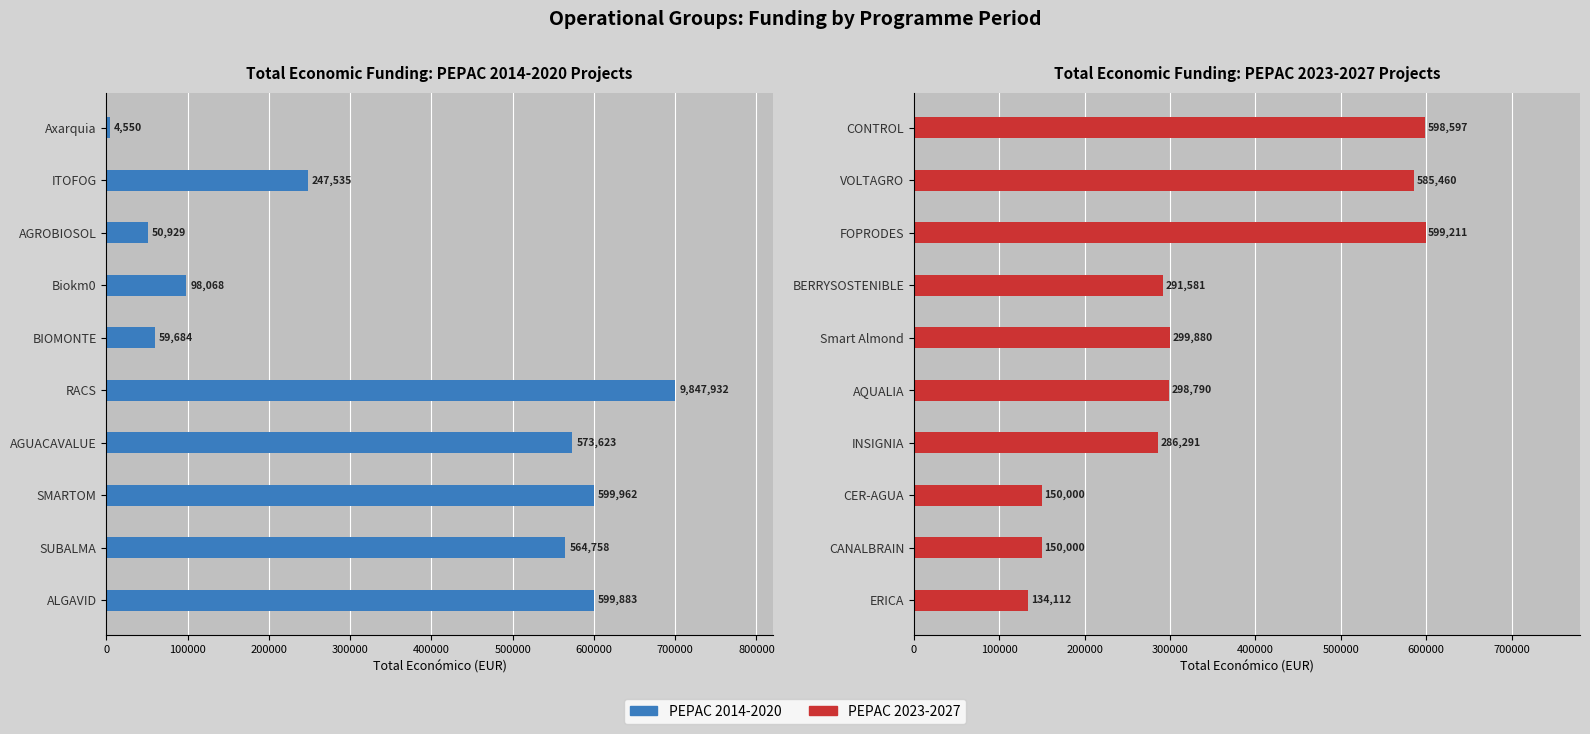

Reading right to left, transcribe all the data shown in this chart.

PEPAC 2014-2020: 4550	247535	50929	98068	59684	700000	573623	599962	564758	599883
PEPAC 2023-2027: 598597	585460	599211	291581	299880	298790	286291	150000	150000	134112